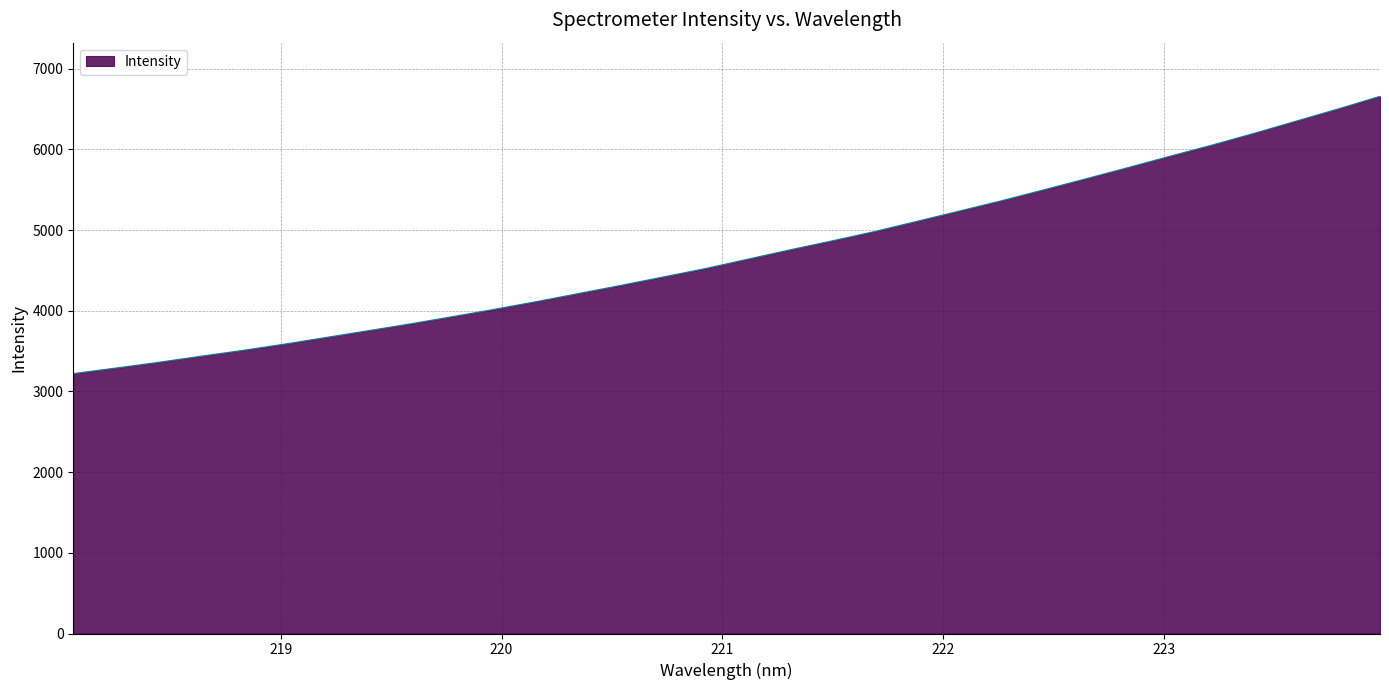

What is the greatest value displayed?

6657.9